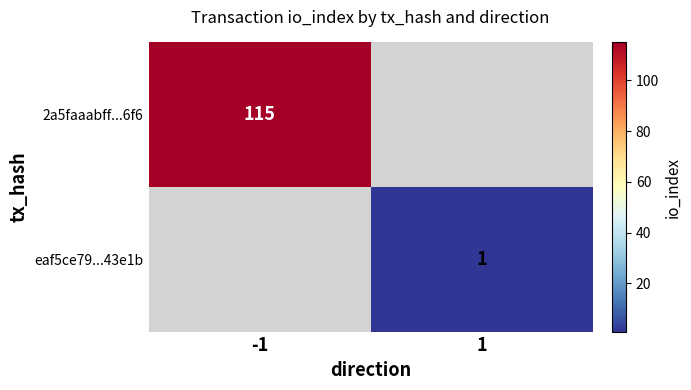

The value of 2a5faaabff...6f6 at -1 is 115. True or false?

True